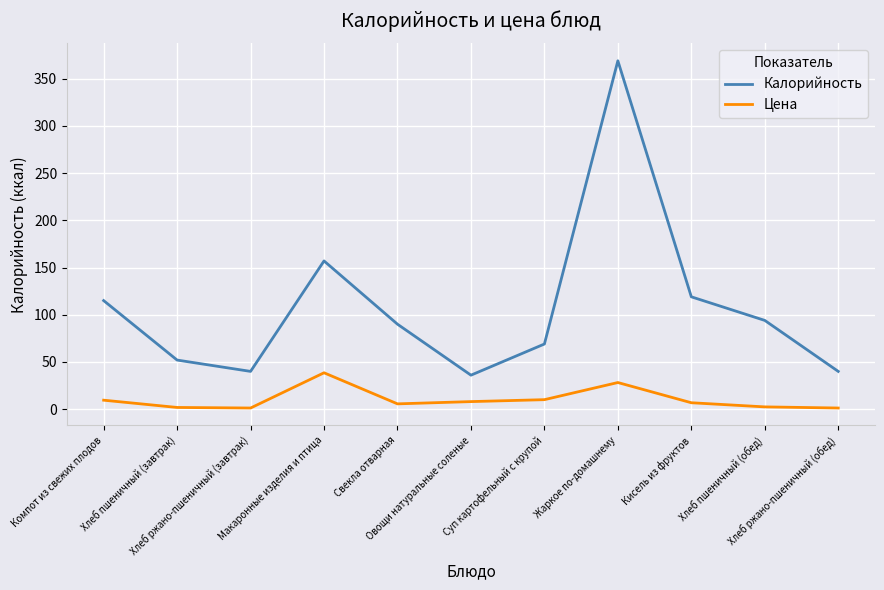

True or false: Цена and Калорийность intersect in this chart.

False